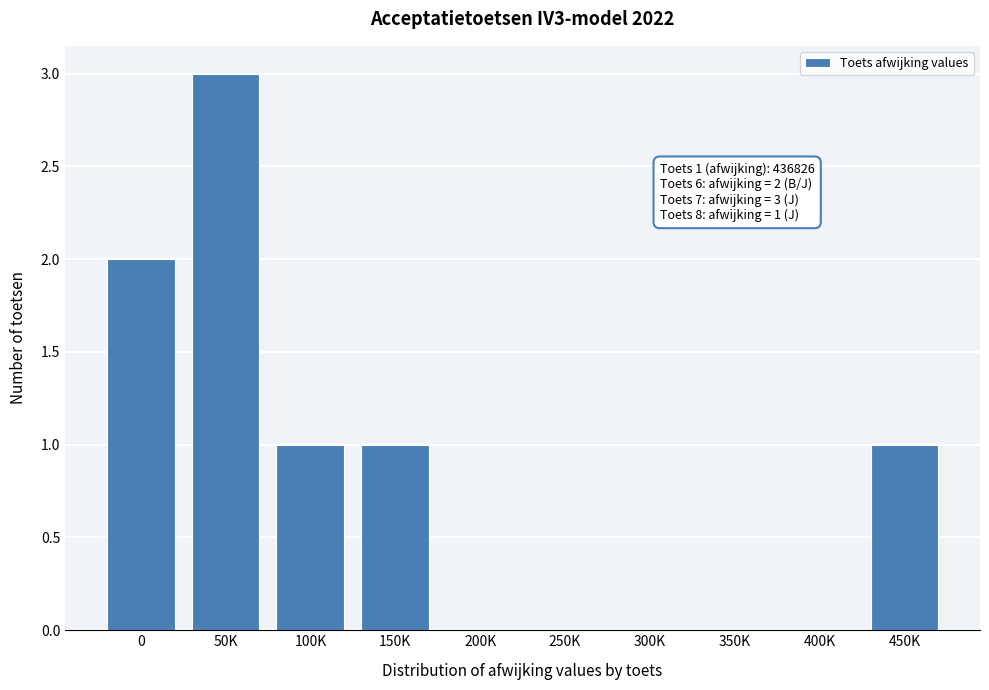

Reading right to left, transcribe all the data shown in this chart.

450K=1	400K=0	350K=0	300K=0	250K=0	200K=0	150K=1	100K=1	50K=3	0=2